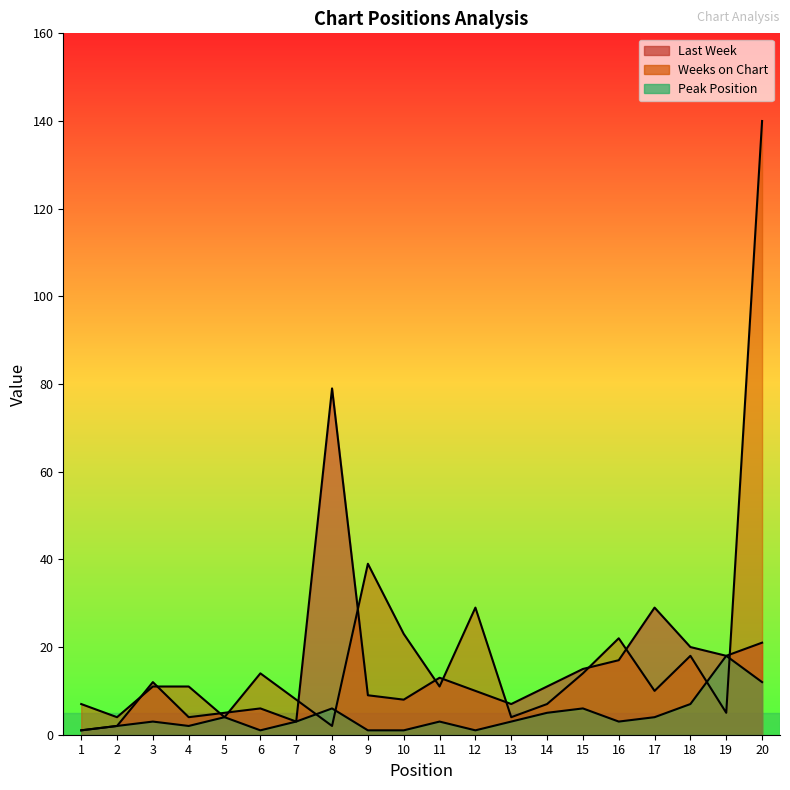

Between which two adjacent categories do Peak Position and Weeks on Chart first intersect?

7 and 8